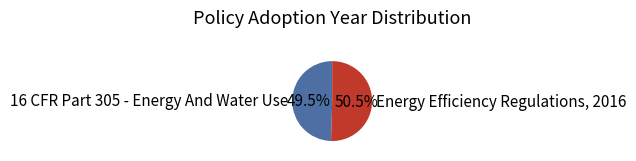

To the nearest percent, what is the average slice percentage?

50%